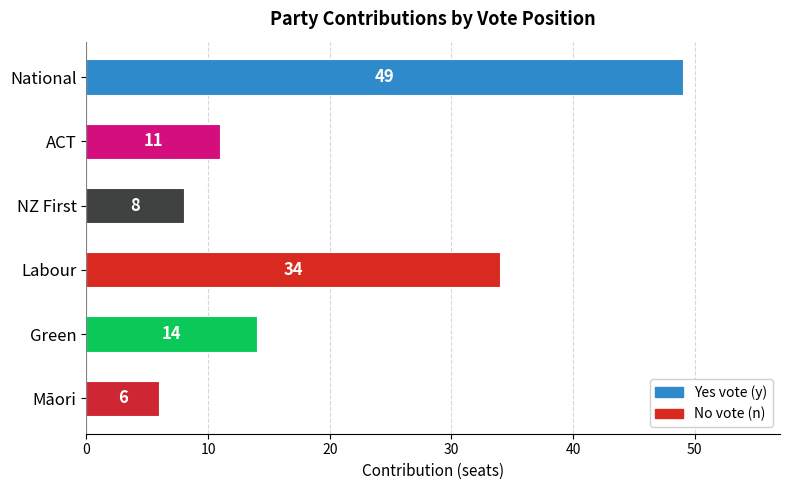

List the labels in order of value, largest first.

National, Labour, Green, ACT, NZ First, Māori